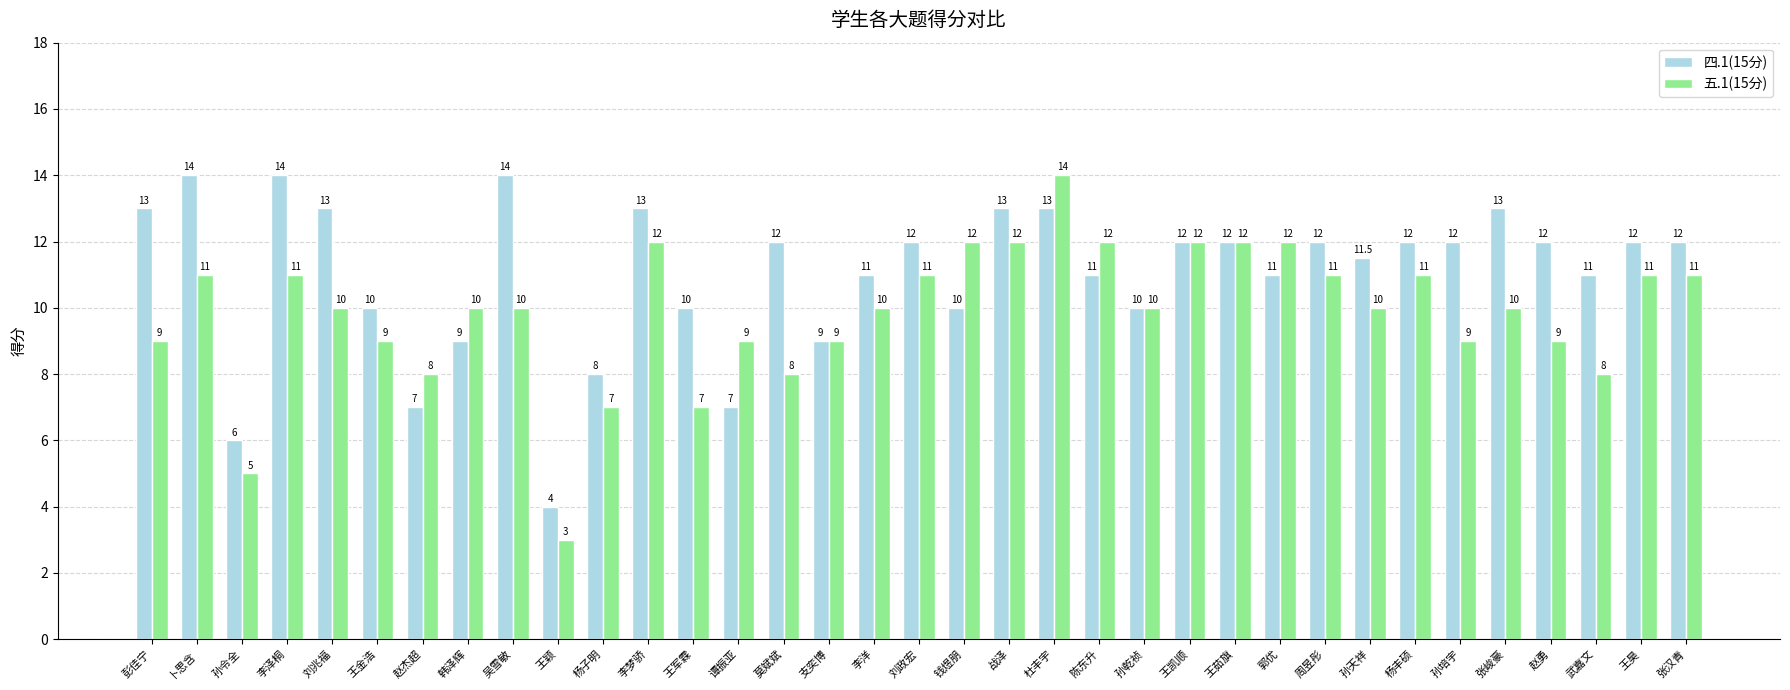

Reading right to left, what are all the values shown in this chart?

四.1(15分): 12.0	12.0	11.0	12.0	13.0	12.0	12.0	11.5	12.0	11.0	12.0	12.0	10.0	11.0	13.0	13.0	10.0	12.0	11.0	9.0	12.0	7.0	10.0	13.0	8.0	4.0	14.0	9.0	7.0	10.0	13.0	14.0	6.0	14.0	13.0
五.1(15分): 11.0	11.0	8.0	9.0	10.0	9.0	11.0	10.0	11.0	12.0	12.0	12.0	10.0	12.0	14.0	12.0	12.0	11.0	10.0	9.0	8.0	9.0	7.0	12.0	7.0	3.0	10.0	10.0	8.0	9.0	10.0	11.0	5.0	11.0	9.0